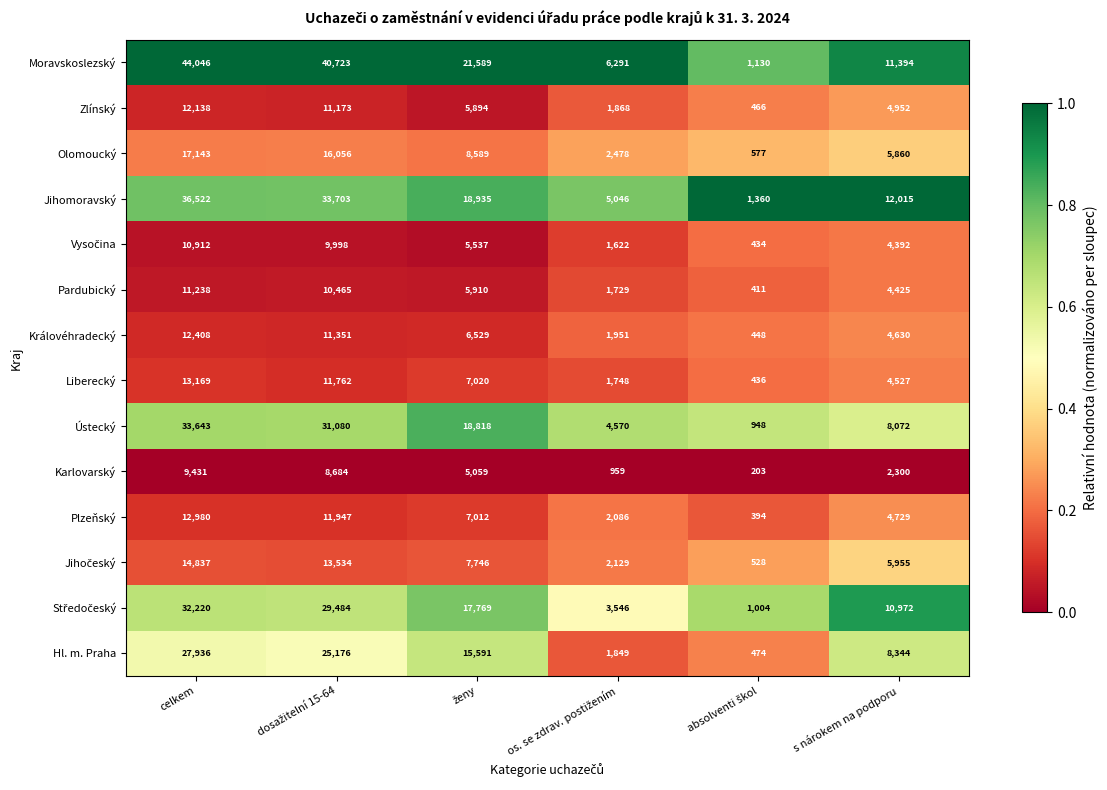

What is the difference between the maximum and minimum values in the Moravskoslezský series?

42916